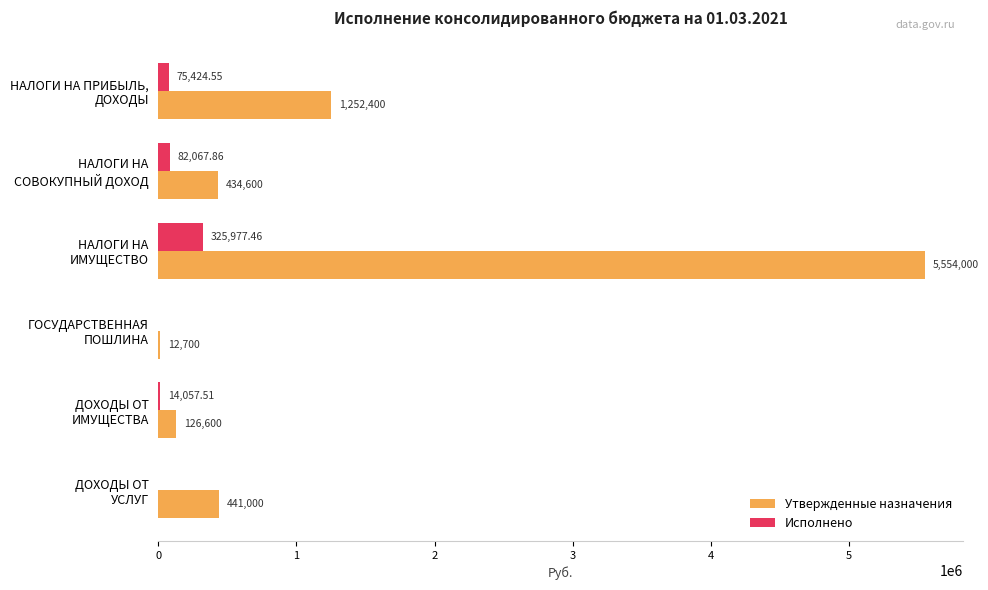

Which category has the highest value in the Утвержденные назначения series?

НАЛОГИ НА
ИМУЩЕСТВО